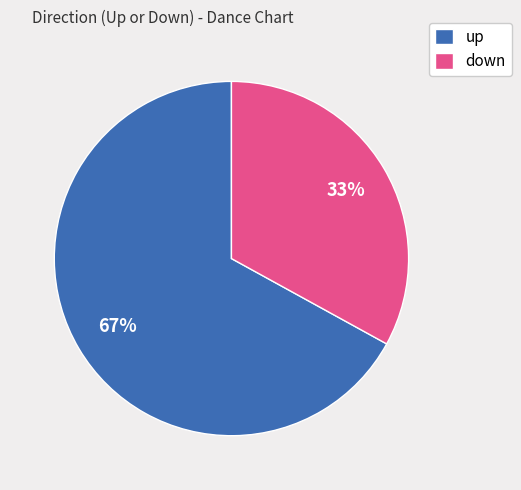

To the nearest percent, what percentage of the pie is up?

67%